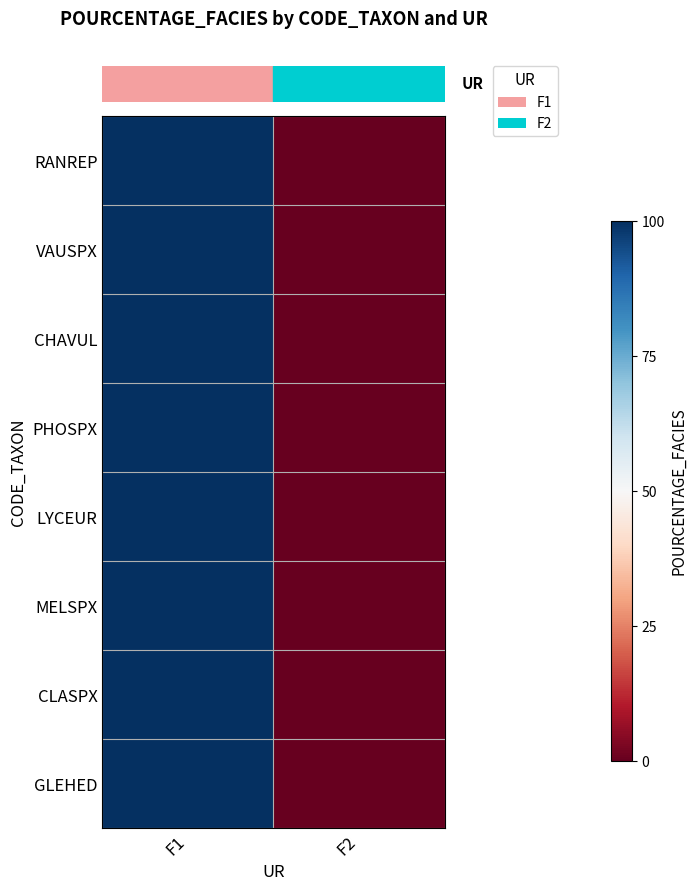

Which label corresponds to the smallest value in the chart?

F2